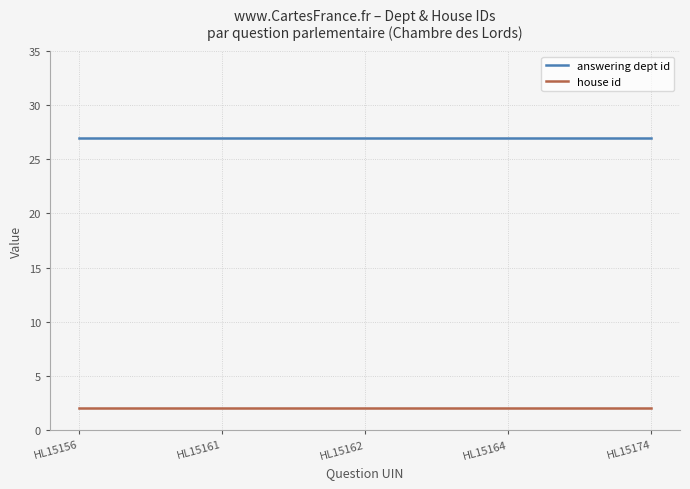

List the series in order of their peak value, highest first.

answering dept id, house id